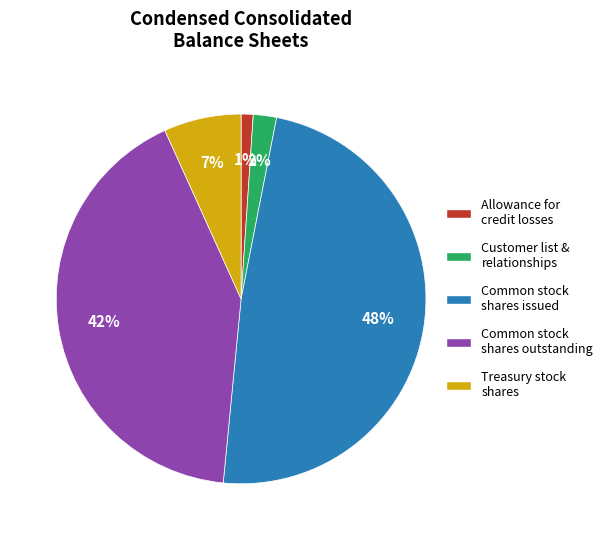

What is the largest slice in the pie chart?

Common stock, shares issued